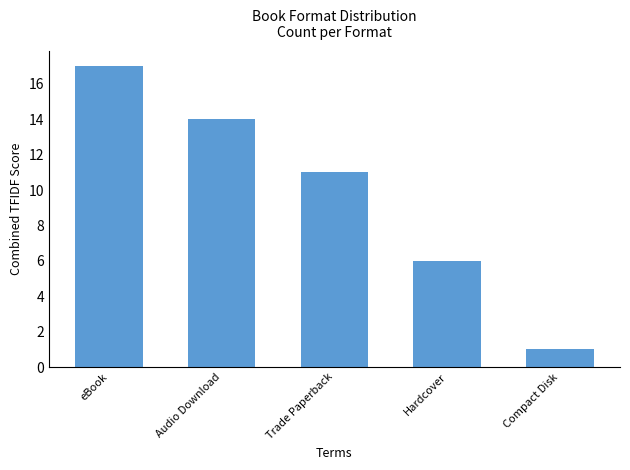

True or false: the data shows 14 at Audio Download.

True